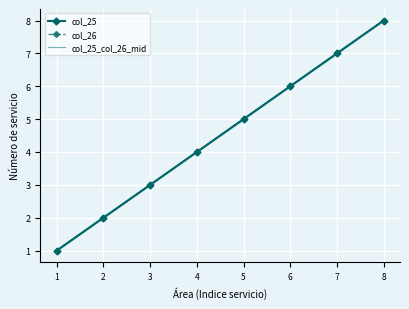

True or false: col_25_col_26_mid and col_26 intersect in this chart.

False